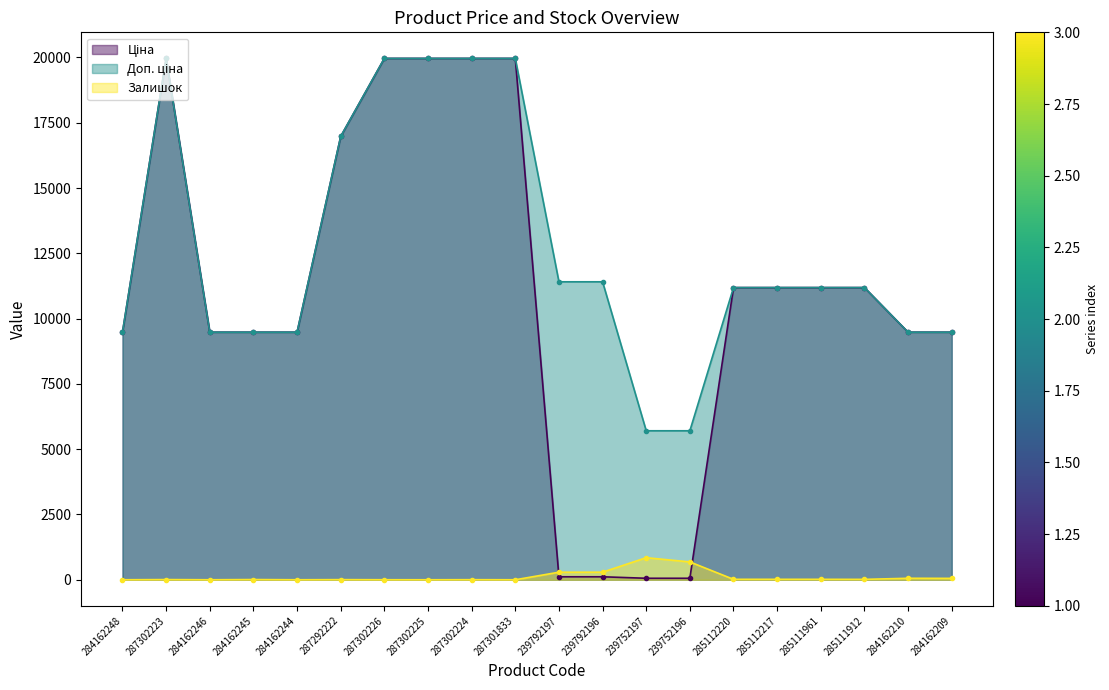

What is the value of the Ціна point at the 15th from the left?

11188.2